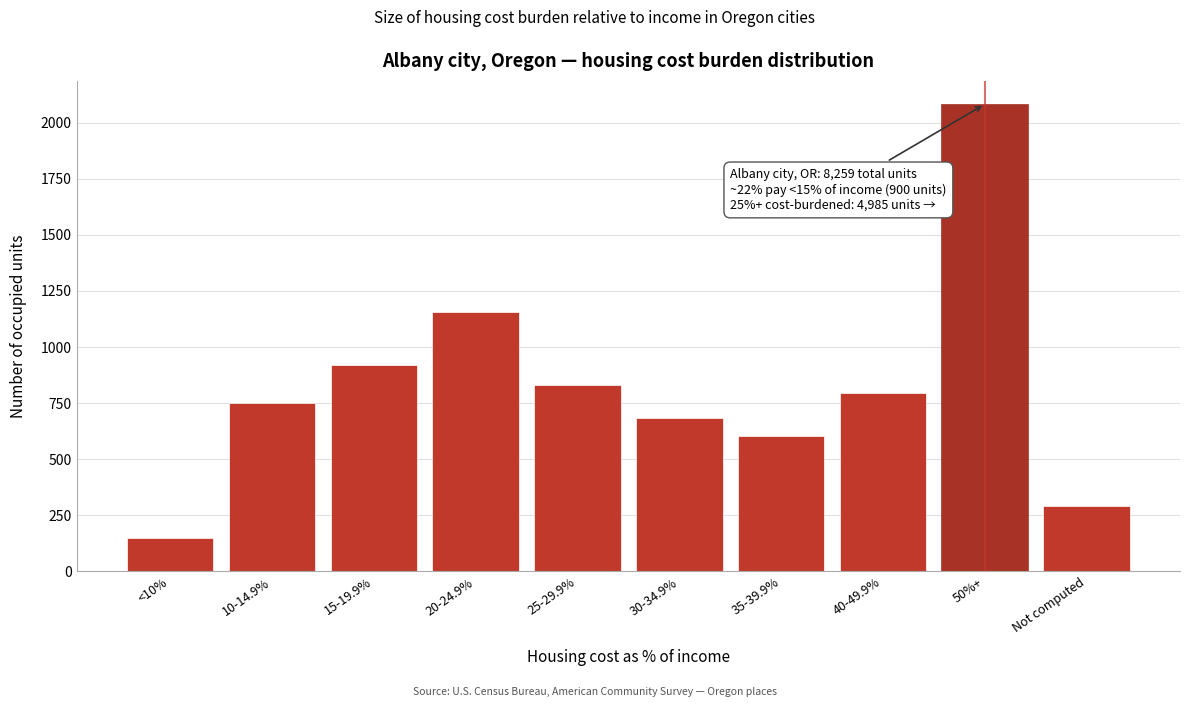

Reading left to right, extract all data points from this chart.

151	749	919	1156	829	684	603	793	2082	293